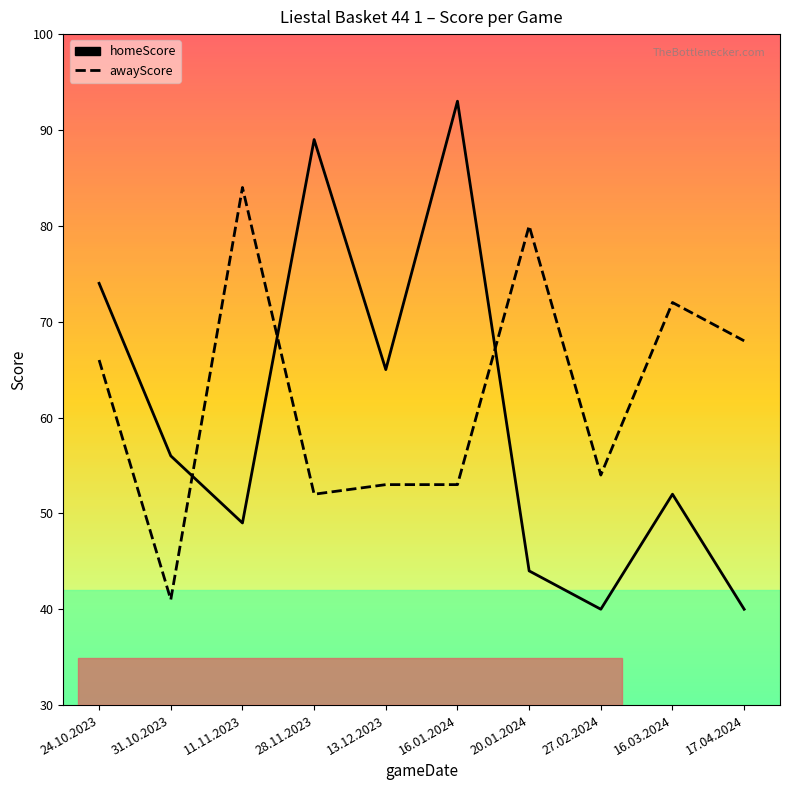

Reading left to right, what are all the values shown in this chart?

homeScore: 74	56	49	89	65	93	44	40	52	40
awayScore: 66	41	84	52	53	53	80	54	72	68